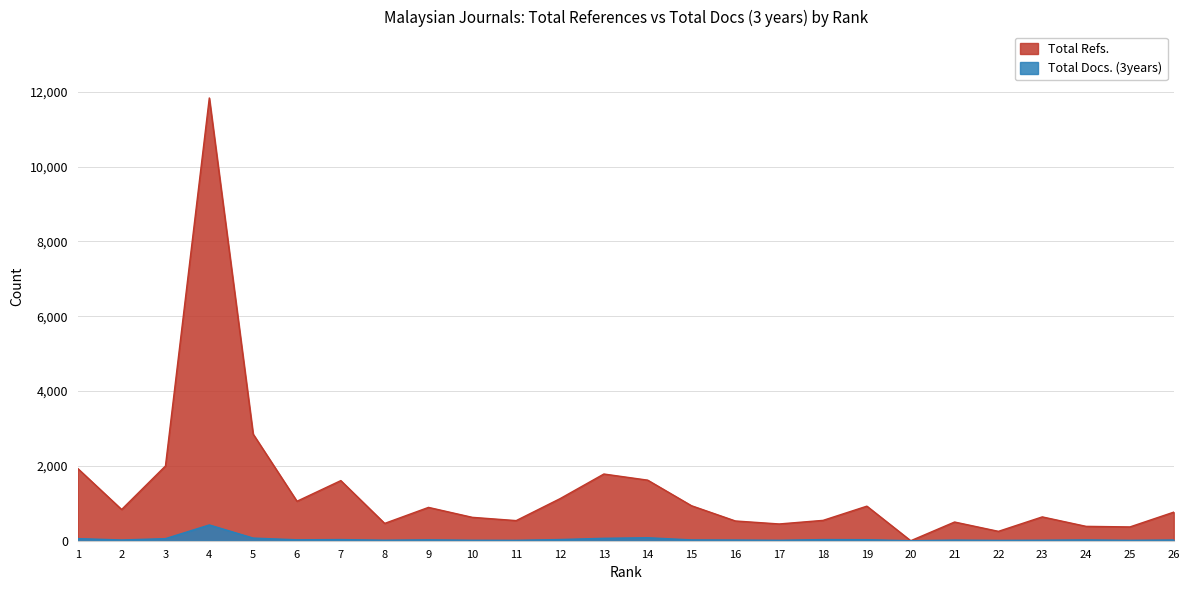

The Total Docs. (3years) series shows 71 at 5. True or false?

True